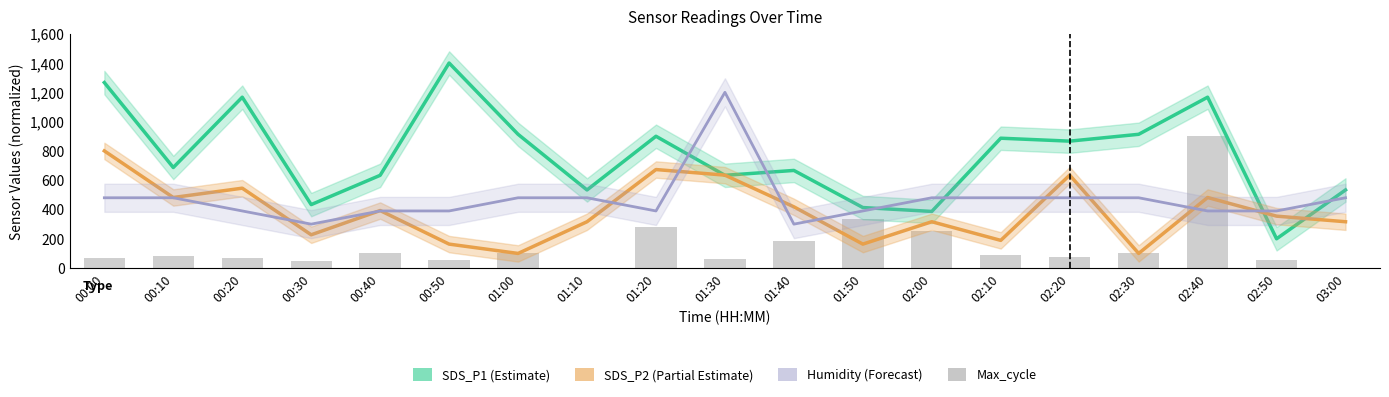

Rank the series at 00:10 from lowest to highest value.

Max_cycle, Humidity, SDS_P2, SDS_P1